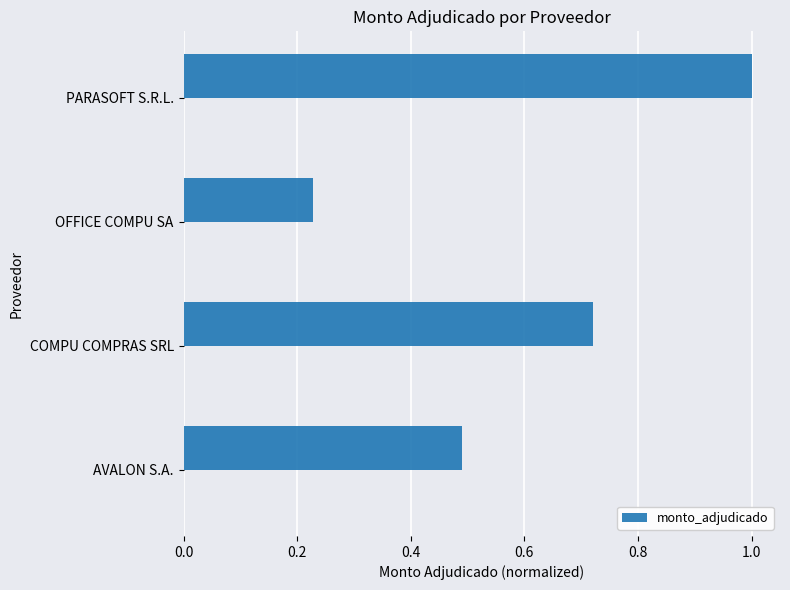

List the labels in order of monto_adjudicado value, largest first.

PARASOFT S.R.L., COMPU COMPRAS SRL, AVALON S.A., OFFICE COMPU SA